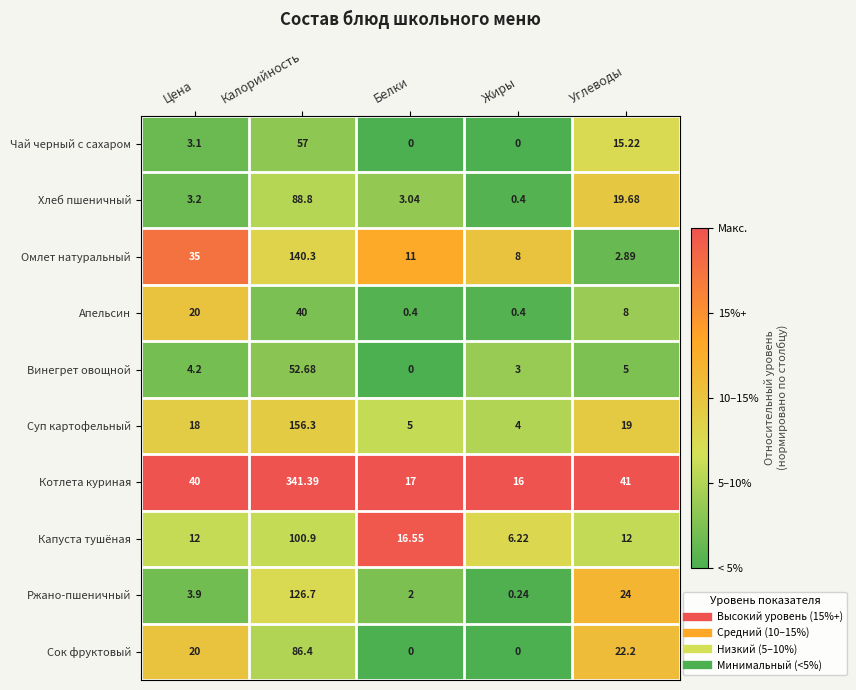

At which category is the sum across all series the highest?

Калорийность